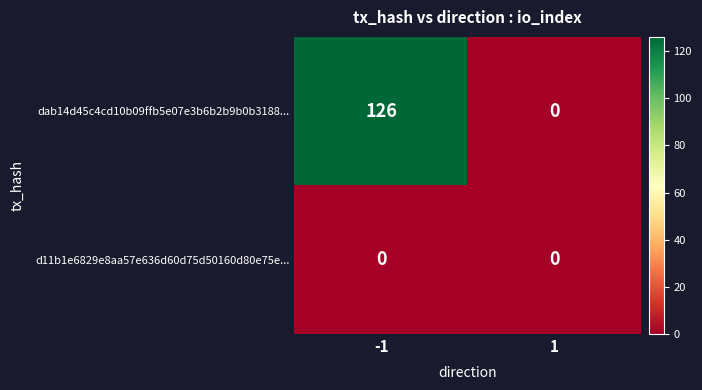

Rank the series by their maximum value, from lowest to highest.

d11b1e6829e8aa57e636d60d75d50160d80e75e..., dab14d45c4cd10b09ffb5e07e3b6b2b9b0b3188...